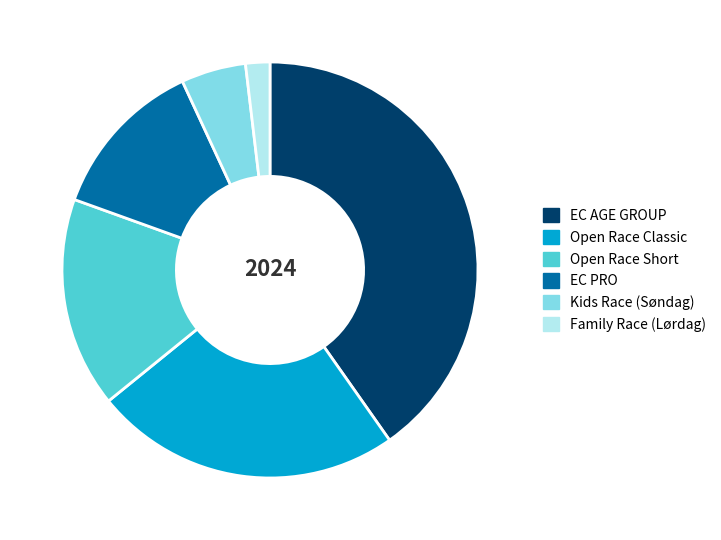

True or false: Open Race Classic accounts for 29% of the total.

False